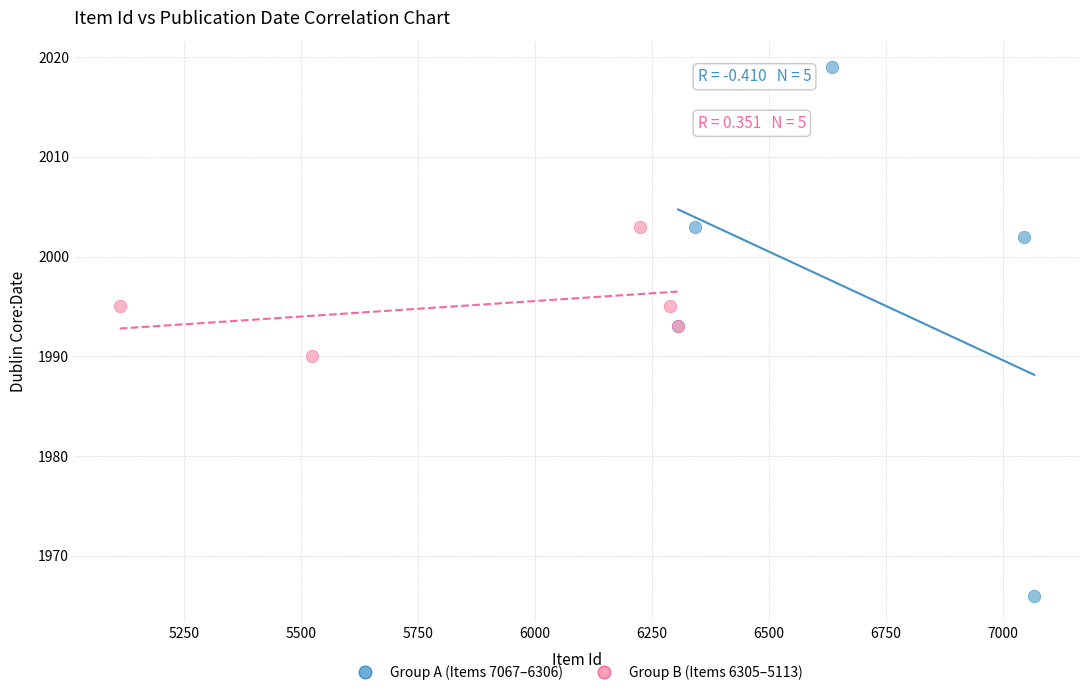

Which series has the widest spread of Y values?

Group A (Items 7067–6306)